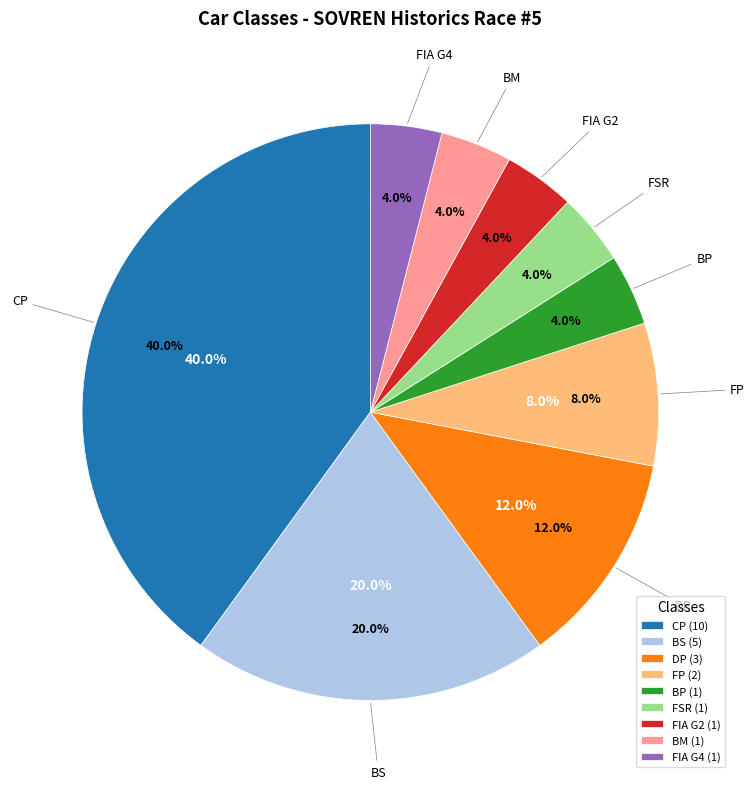

Is there any slice that represents more than half of the pie?

No